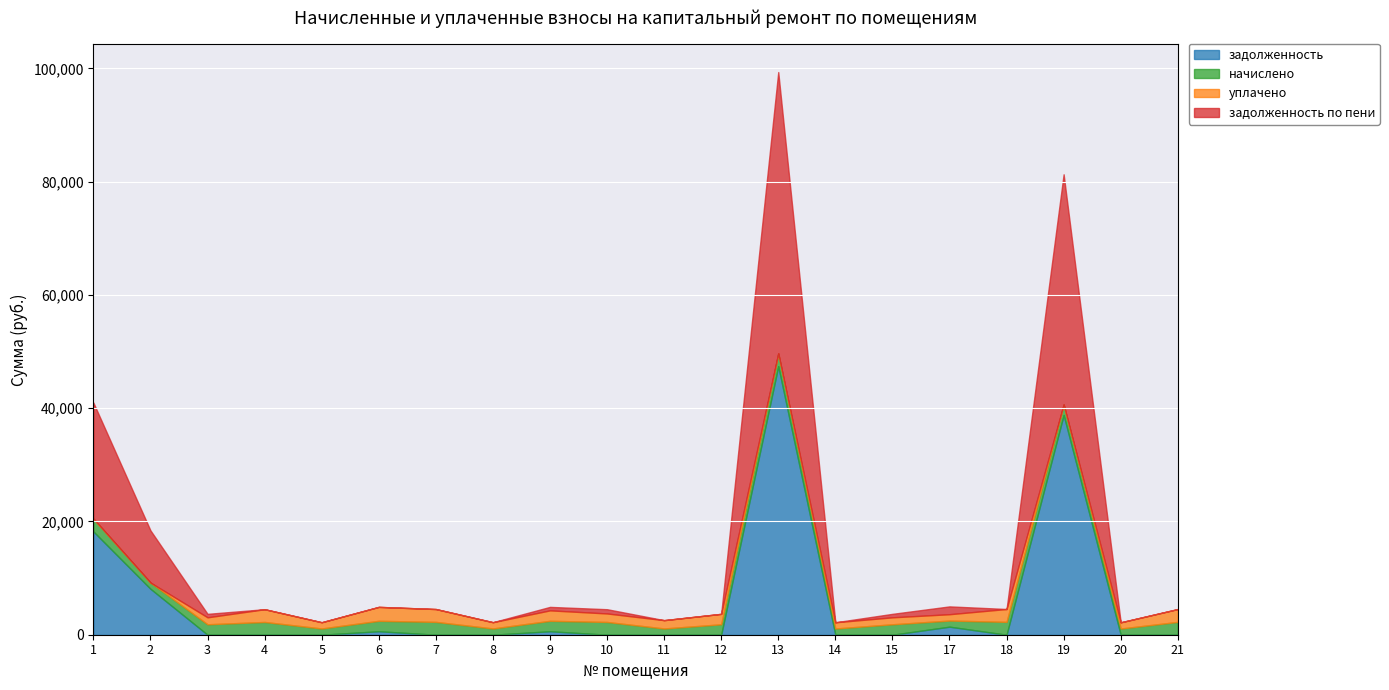

How many interior local valleys does the начислено series have?

7